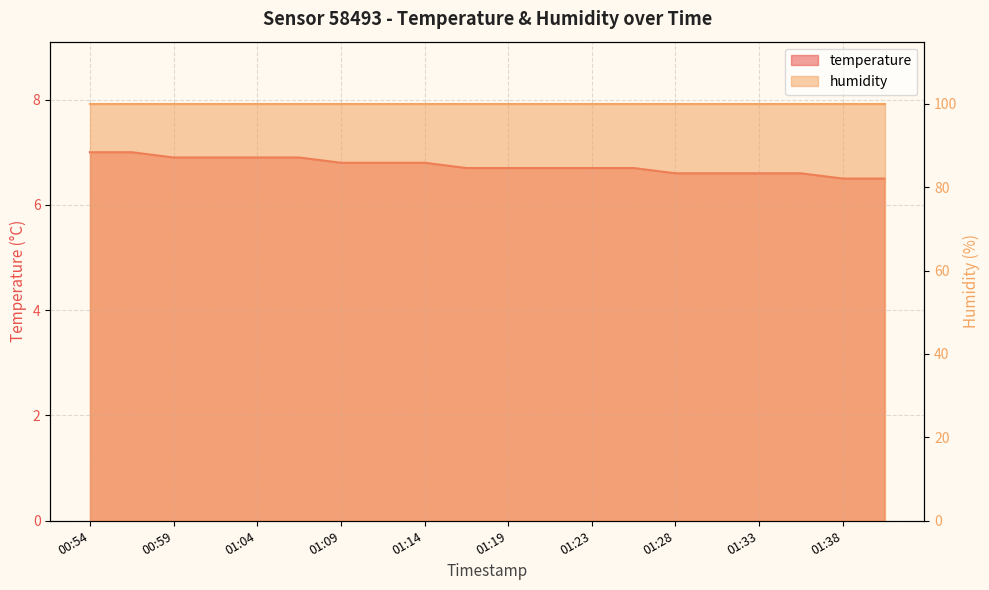

What is the change in value from 01:26 to 01:33?

-0.1